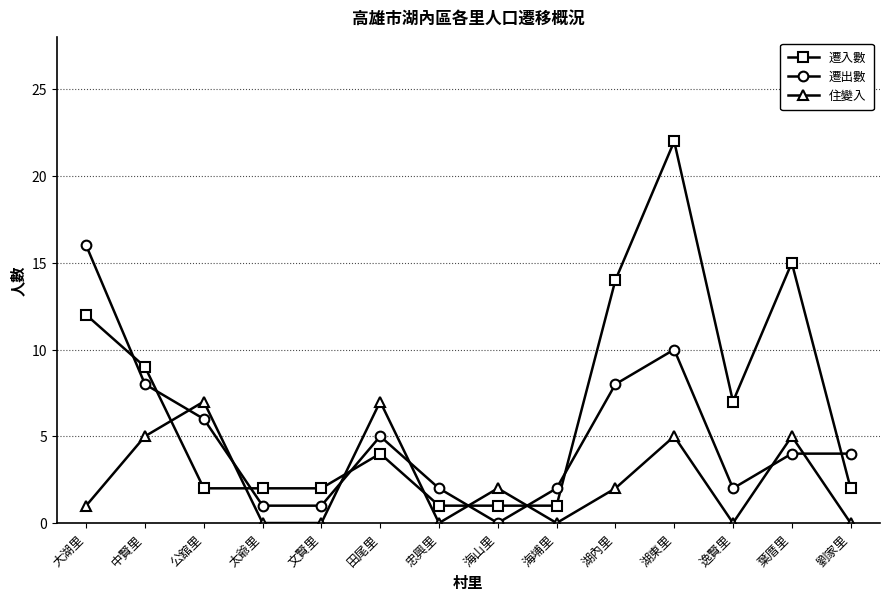

What is the label of the 11th point from the right?

太爺里